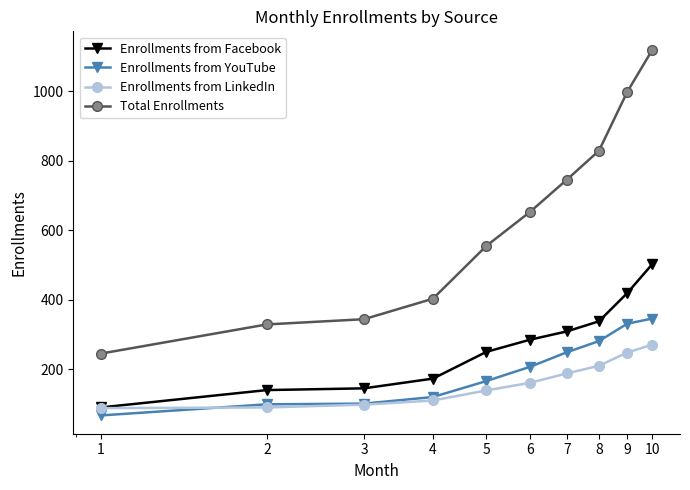

What is the smallest value displayed?

67